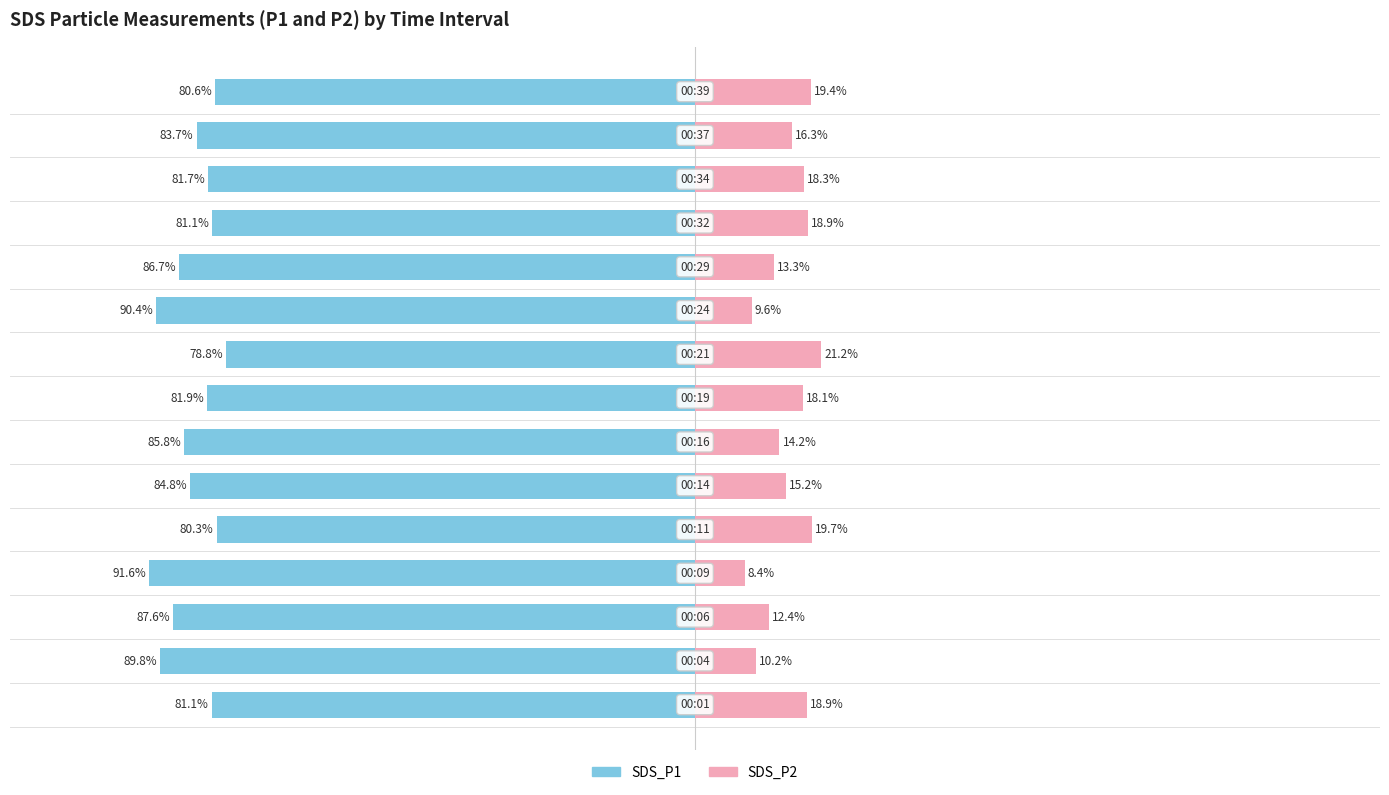

Reading right to left, extract all data points from this chart.

SDS_P1: -80.6	-83.7	-81.7	-81.1	-86.7	-90.4	-78.8	-81.9	-85.8	-84.8	-80.3	-91.6	-87.6	-89.8	-81.1
SDS_P2: 19.4	16.3	18.3	18.9	13.3	9.6	21.2	18.1	14.2	15.2	19.7	8.4	12.4	10.2	18.9